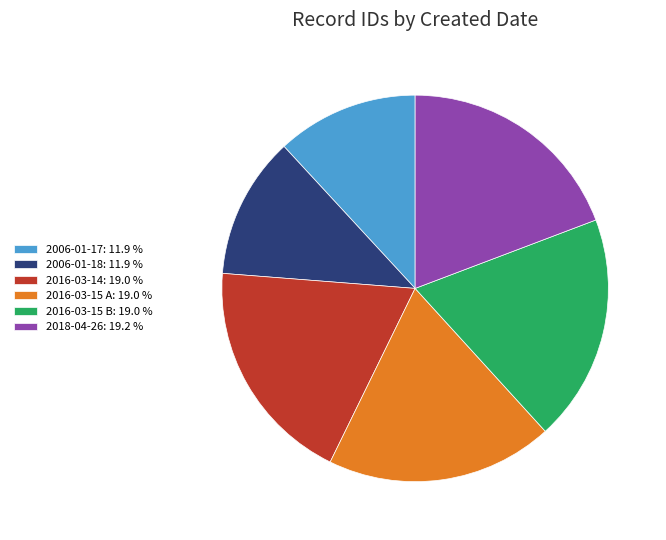

Which has a higher value, 2006-01-17 or 2016-03-15 B?

2016-03-15 B